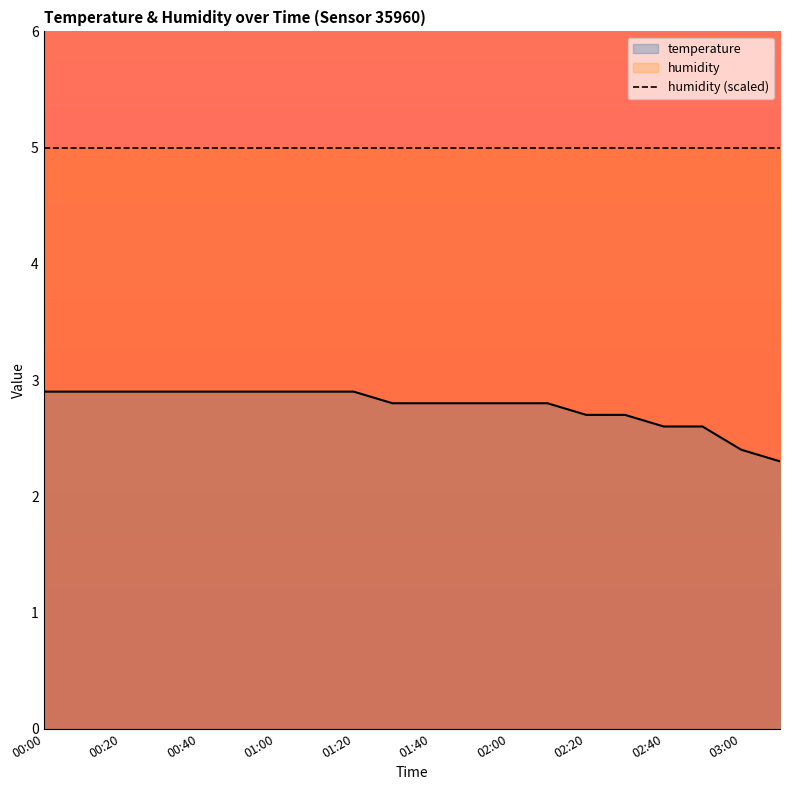

List the series in order of their peak value, highest first.

humidity (scaled), temperature